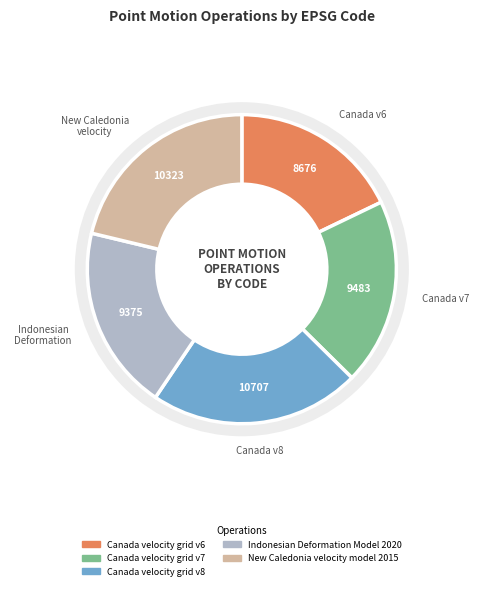

How many slices are in this pie chart?

5